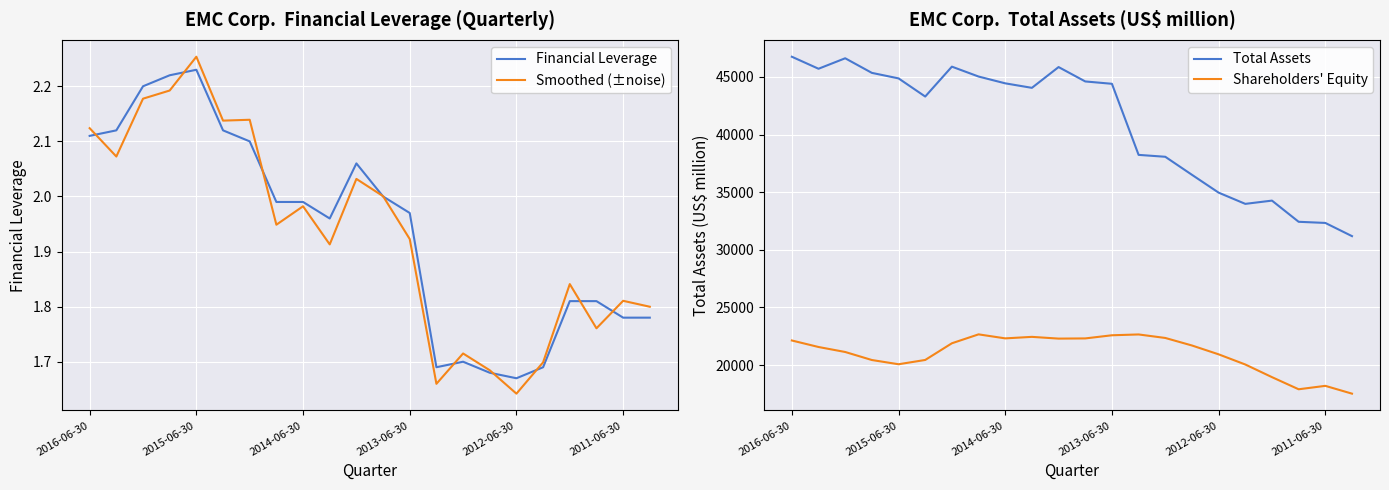

Rank the series at 6 from lowest to highest value.

Financial Leverage, Smoothed (±noise), Shareholders' Equity, Total Assets